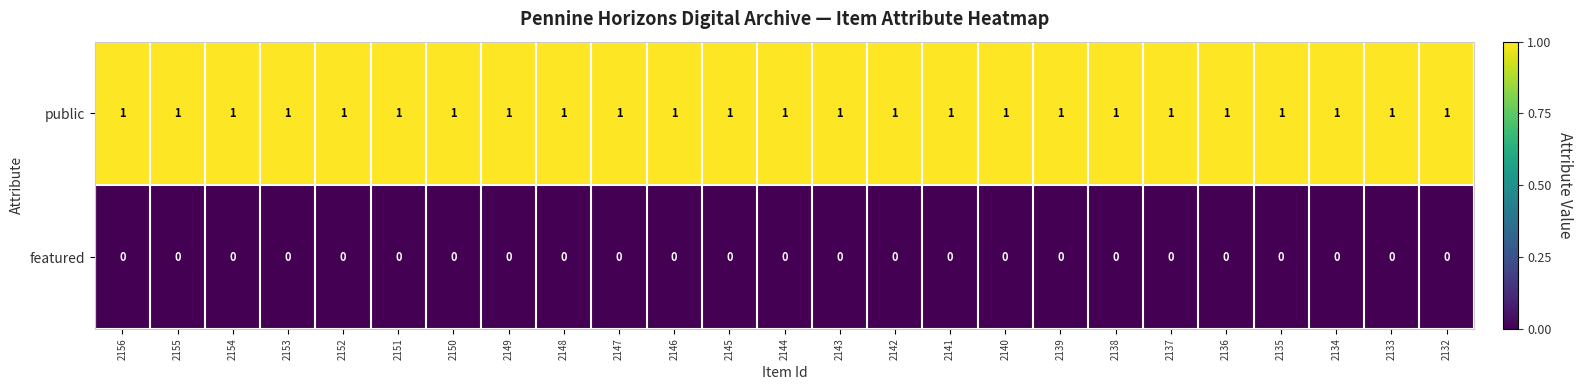

What is the maximum value shown in the chart?

1